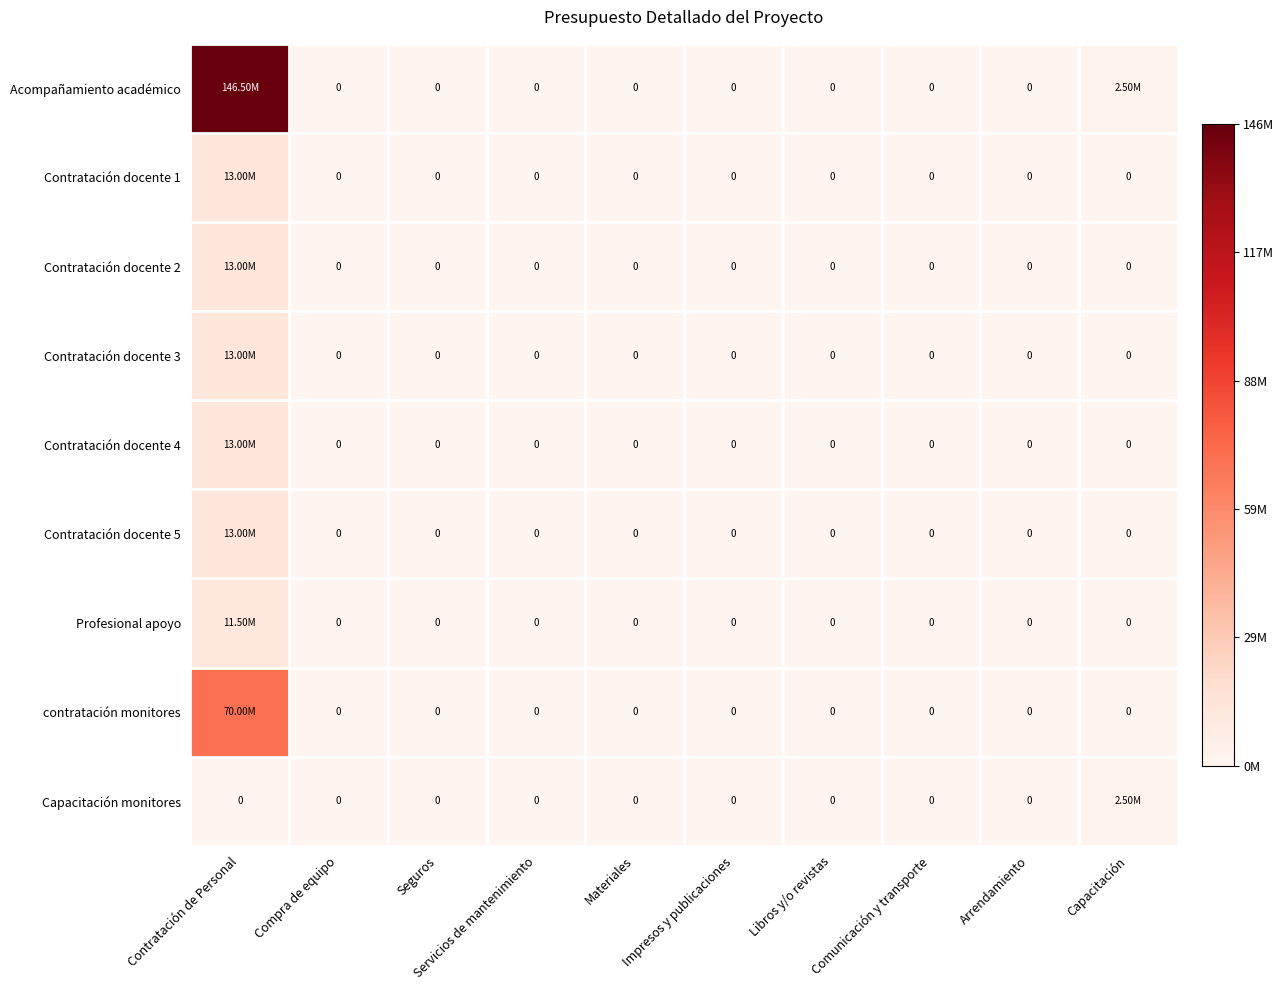

Which series has the largest total across all categories?

Acompañamiento académico